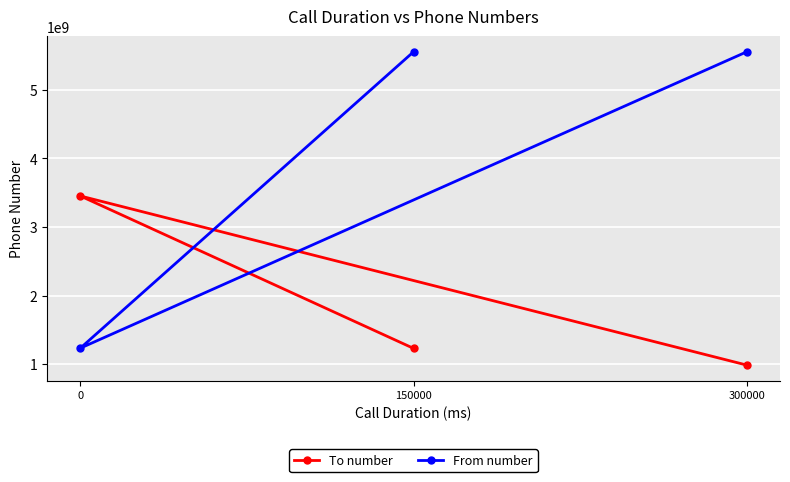

What is the sum of the To number values at 150000 and 300000?

2218885555